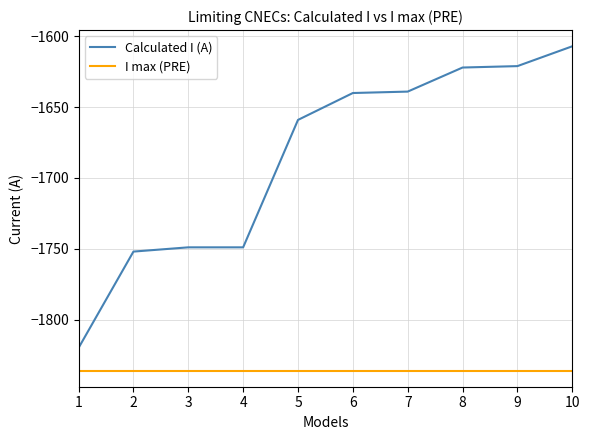

What is the approximate value of I max (PRE) at 5?

-1836